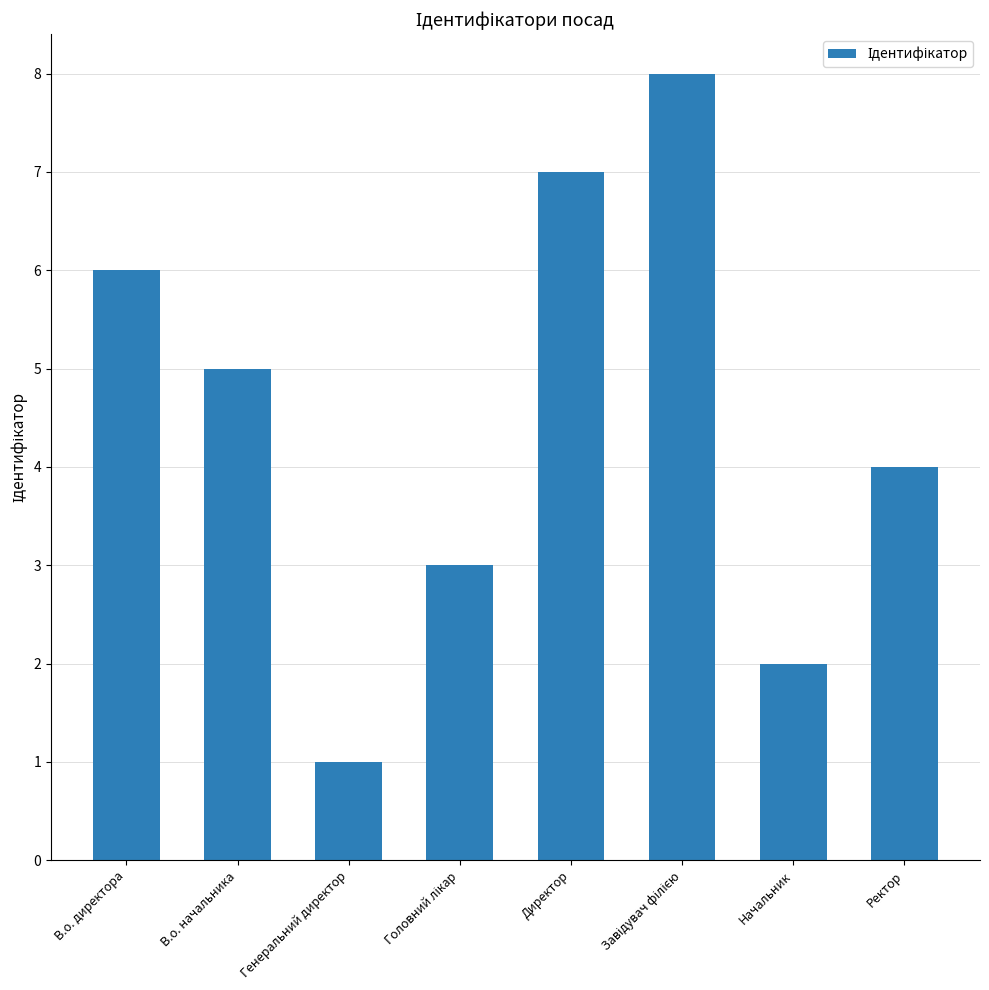

What position from the left is В.о. директора?

1